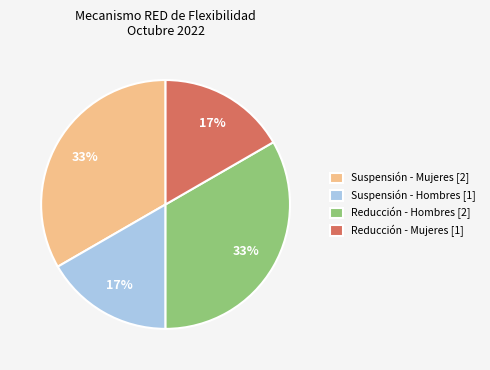

To the nearest percent, what is the average slice percentage?

25%